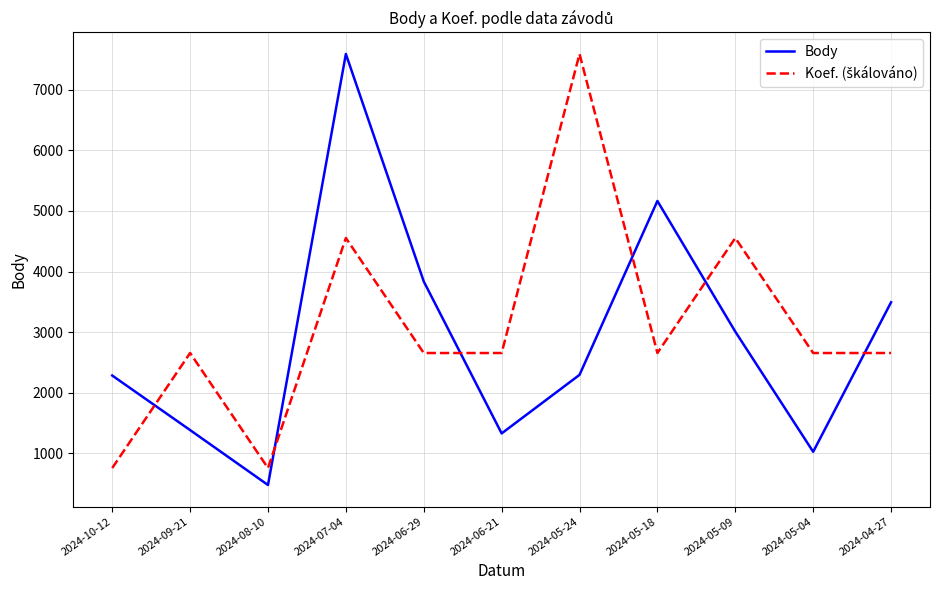

What is the minimum value for Body?

479.0